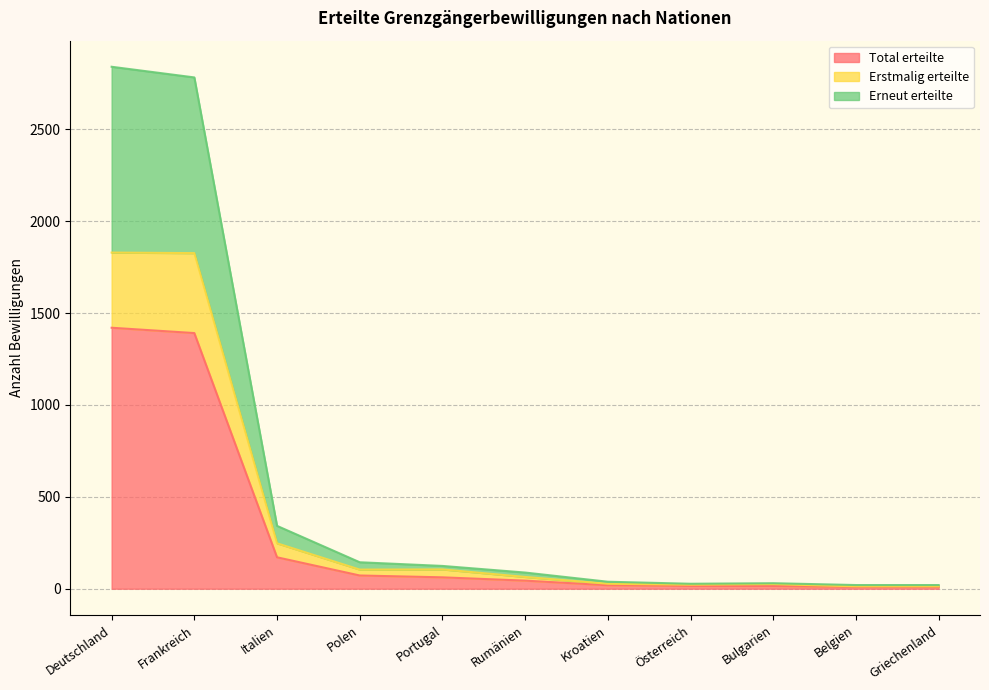

Which category has the highest value across all series?

Deutschland